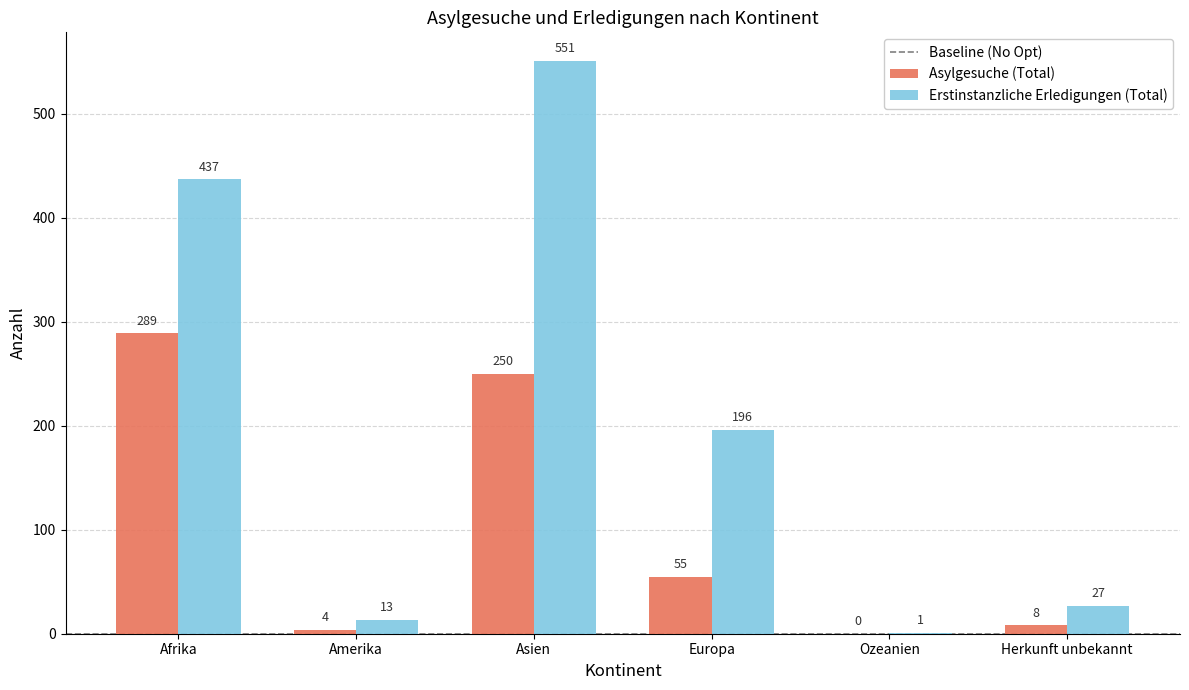

Where does the Erstinstanzliche Erledigungen (Total) series first go above 196?

Afrika